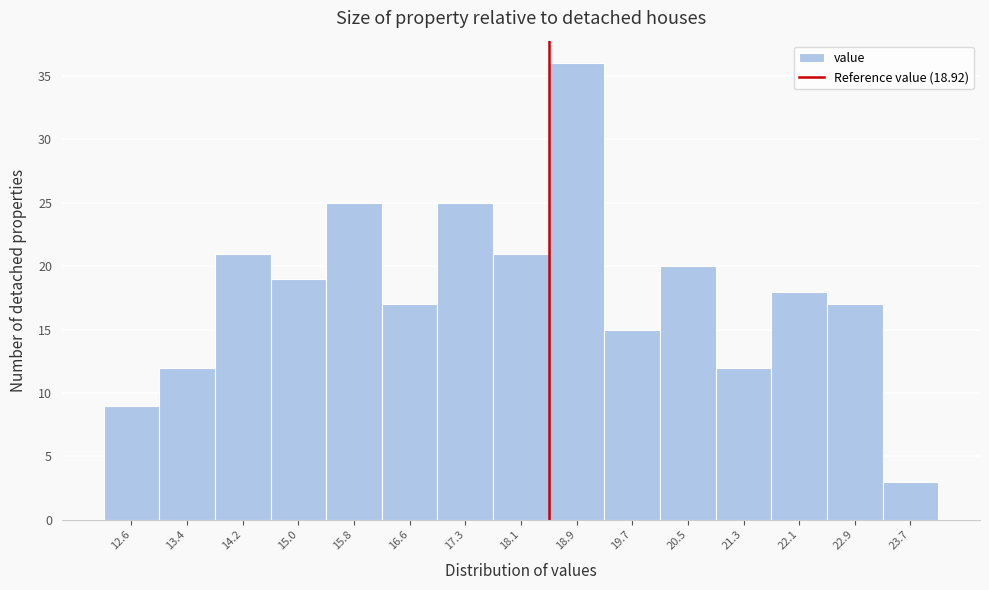

Reading left to right, extract all data points from this chart.

12.6=9	13.4=12	14.2=21	15.0=19	15.8=25	16.6=17	17.3=25	18.1=21	18.9=36	19.7=15	20.5=20	21.3=12	22.1=18	22.9=17	23.7=3